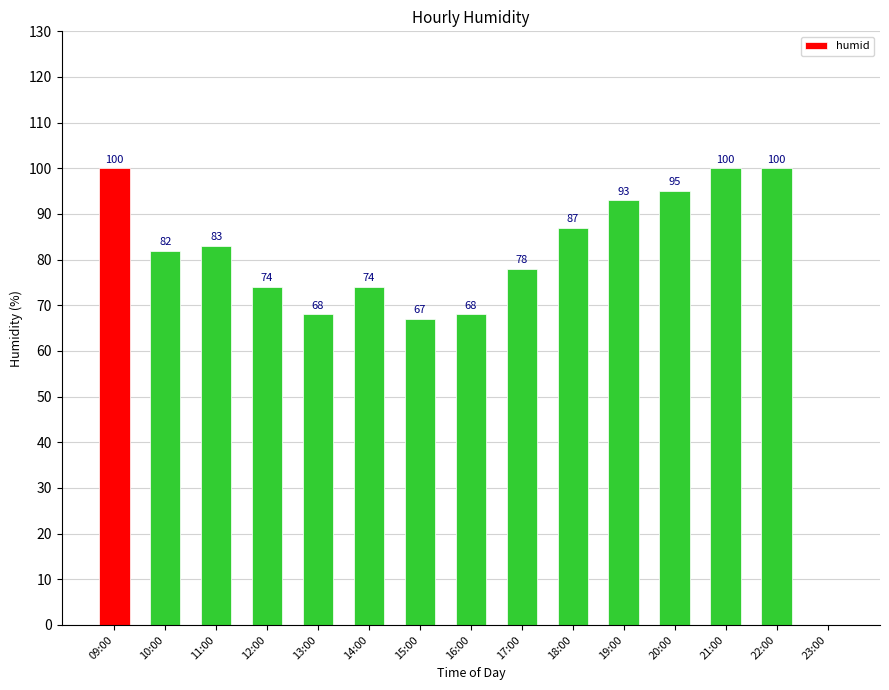

Are the bars grouped side by side (vs. stacked)?

No